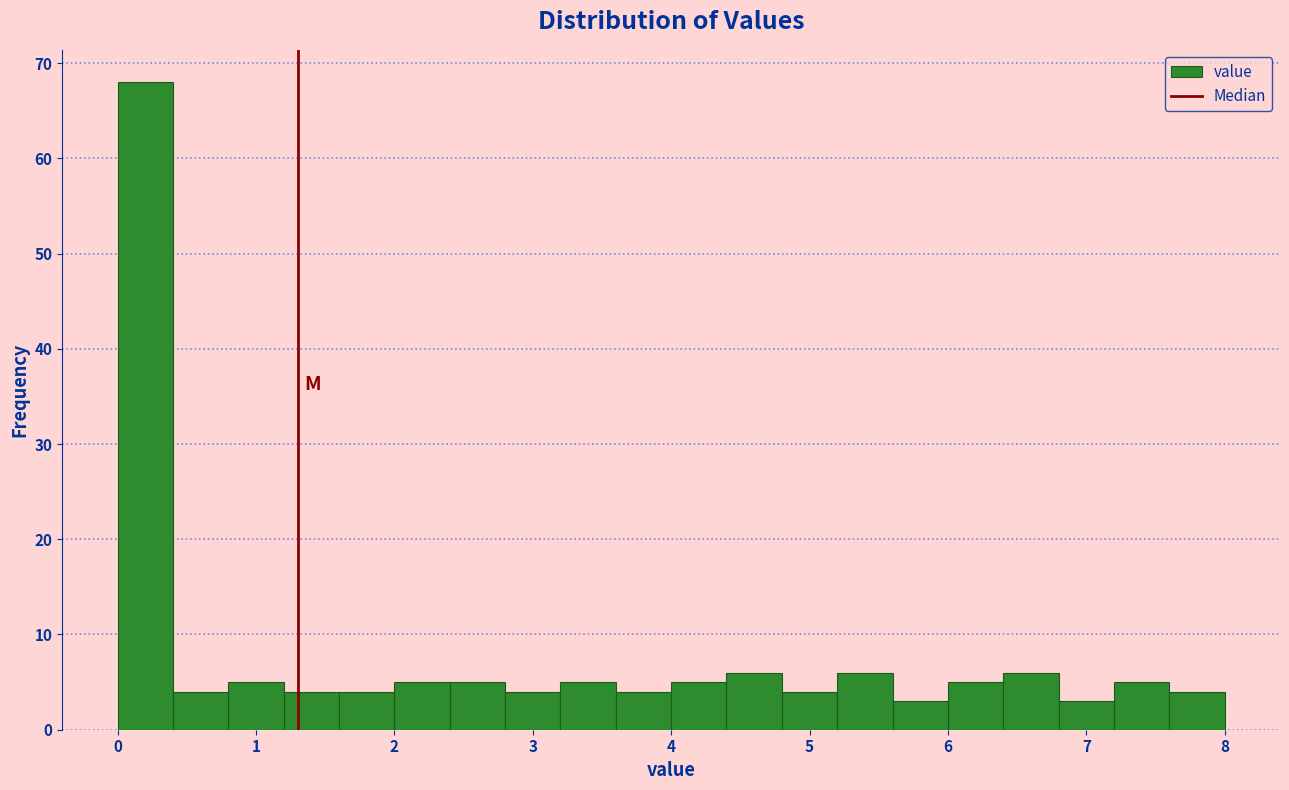

Reading left to right, list every bar in this chart as the range it spans on the x-axis followed by its height. The values are not printed on the chart, so give them approximately, as read against the axis.

0.0 to 0.4: 68
0.4 to 0.8: 4
0.8 to 1.2: 5
1.2 to 1.6: 4
1.6 to 2.0: 4
2.0 to 2.4: 5
2.4 to 2.8: 5
2.8 to 3.2: 4
3.2 to 3.6: 5
3.6 to 4.0: 4
4.0 to 4.4: 5
4.4 to 4.8: 6
4.8 to 5.2: 4
5.2 to 5.6: 6
5.6 to 6.0: 3
6.0 to 6.4: 5
6.4 to 6.8: 6
6.8 to 7.2: 3
7.2 to 7.6: 5
7.6 to 8.0: 4